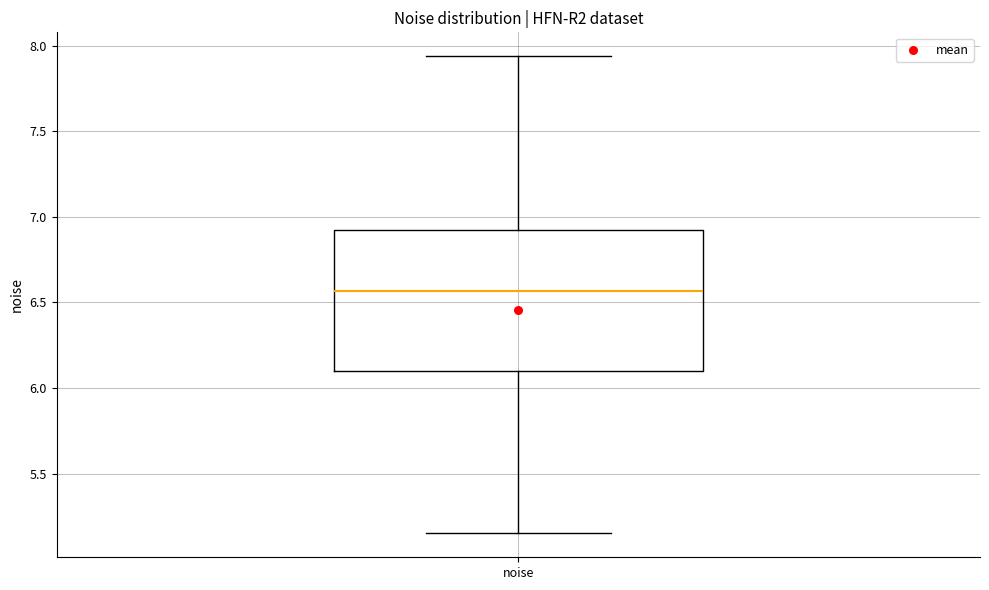

Transcribe this box plot: give where the median line is, the range the box spans, and where the two whiskers end, as read against the y-axis. The values are not printed on the chart, so give them approximately, as read against the axis.

median 6.55, box 6.10 to 6.95, whiskers 5.15 to 7.95